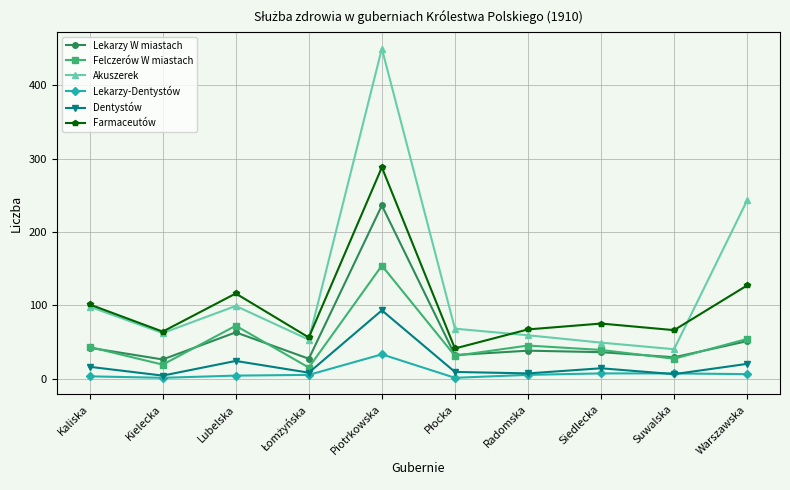

What is the spread (max minus min) of values at Kaliska?

98